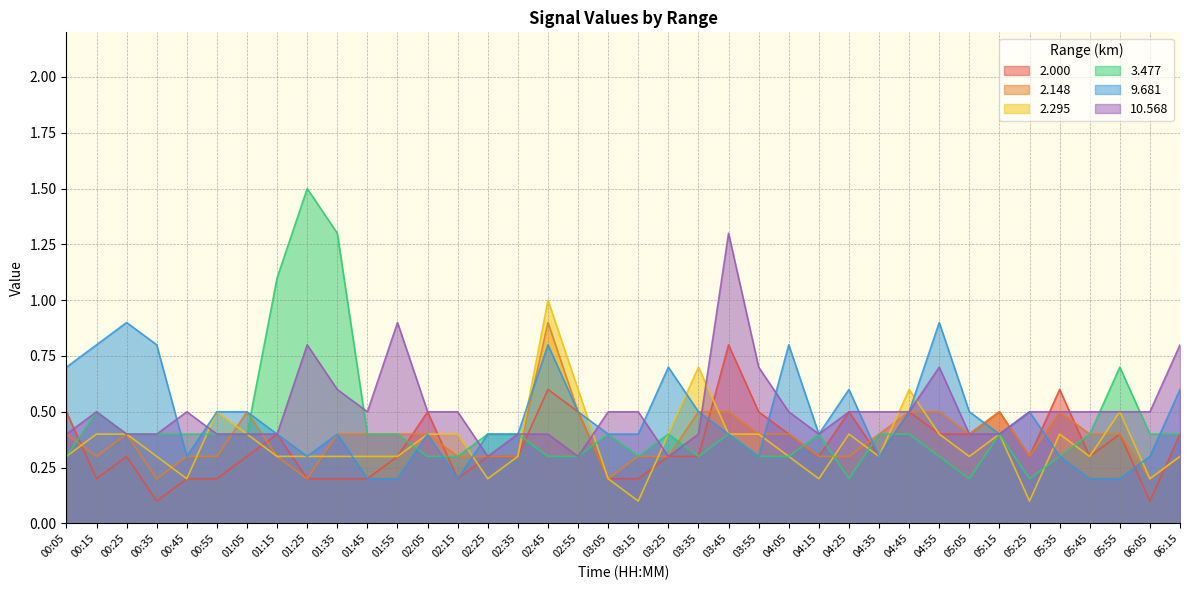

What is the value of the 9.681 point at the 8th from the left?

0.4